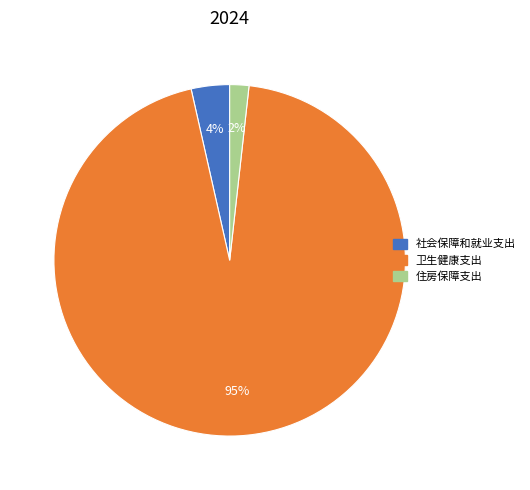

To the nearest percent, what portion does 社会保障和就业支出 represent?

4%